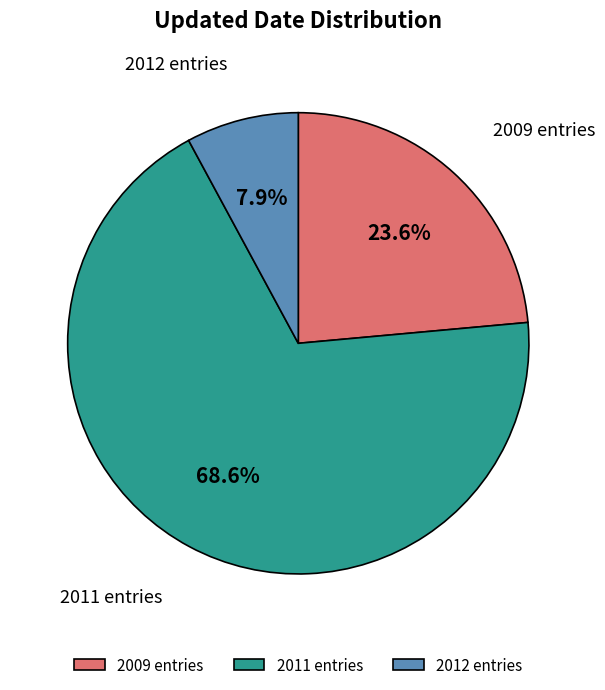

What percentage is NOT represented by 2009 entries?

76.4%